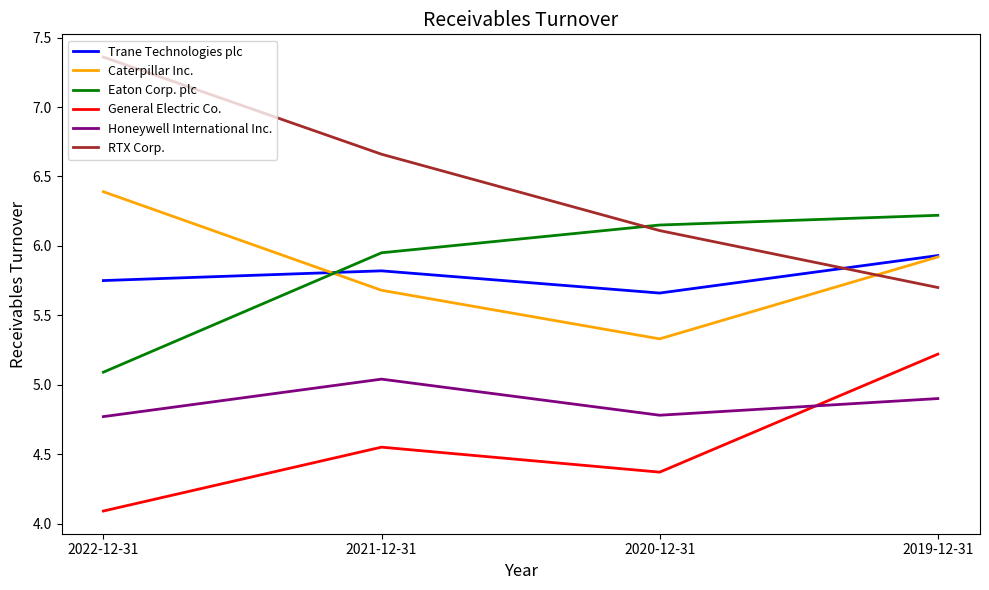

Where is the first local minimum for Caterpillar Inc.?

2020-12-31